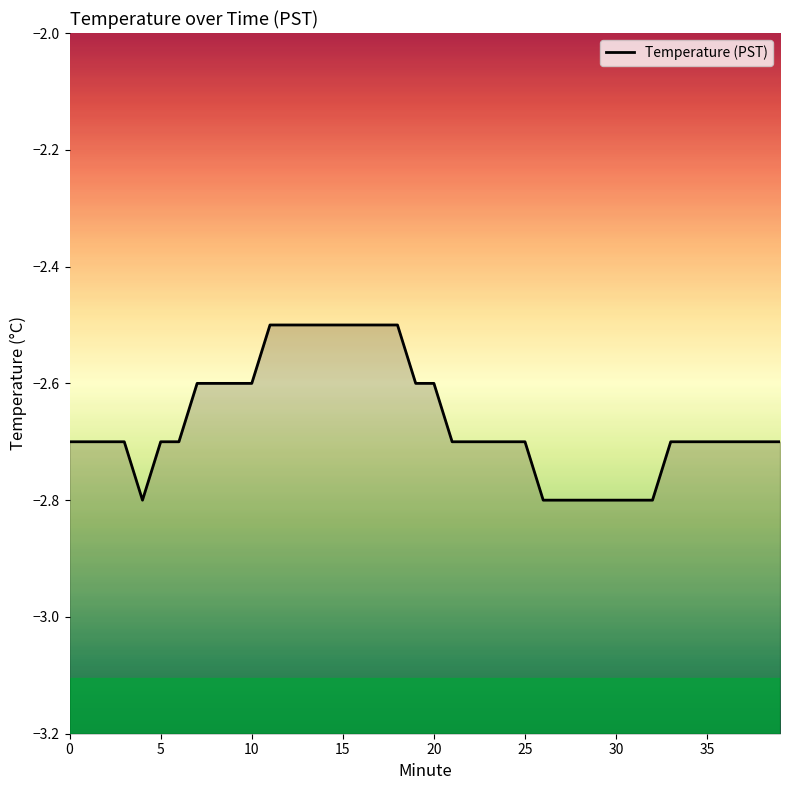

What is the difference between the maximum and minimum values?

0.3